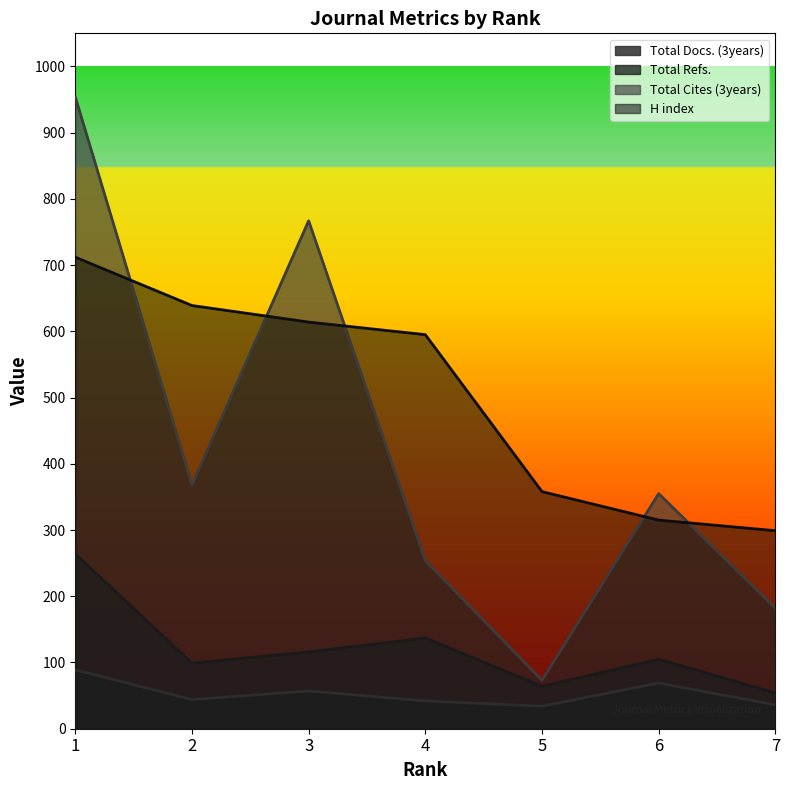

How many series are shown in this chart?

4